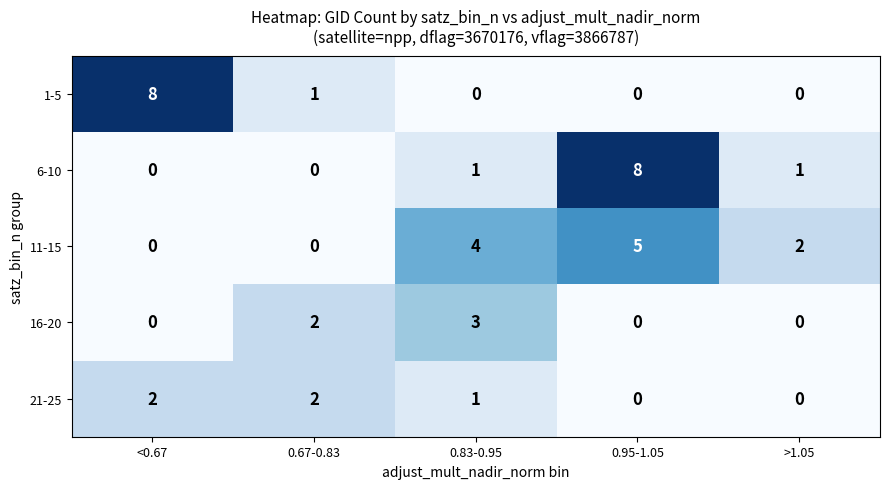

Between 0.83-0.95 and 0.95-1.05, which series saw the biggest shift?

6-10